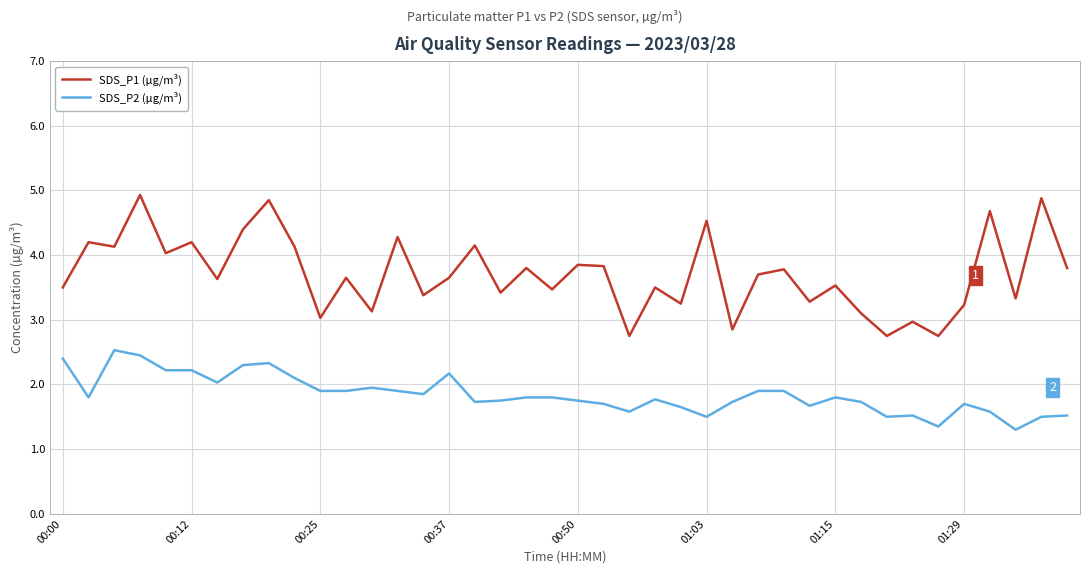

True or false: SDS_P2 (µg/m³) and SDS_P1 (µg/m³) intersect in this chart.

False